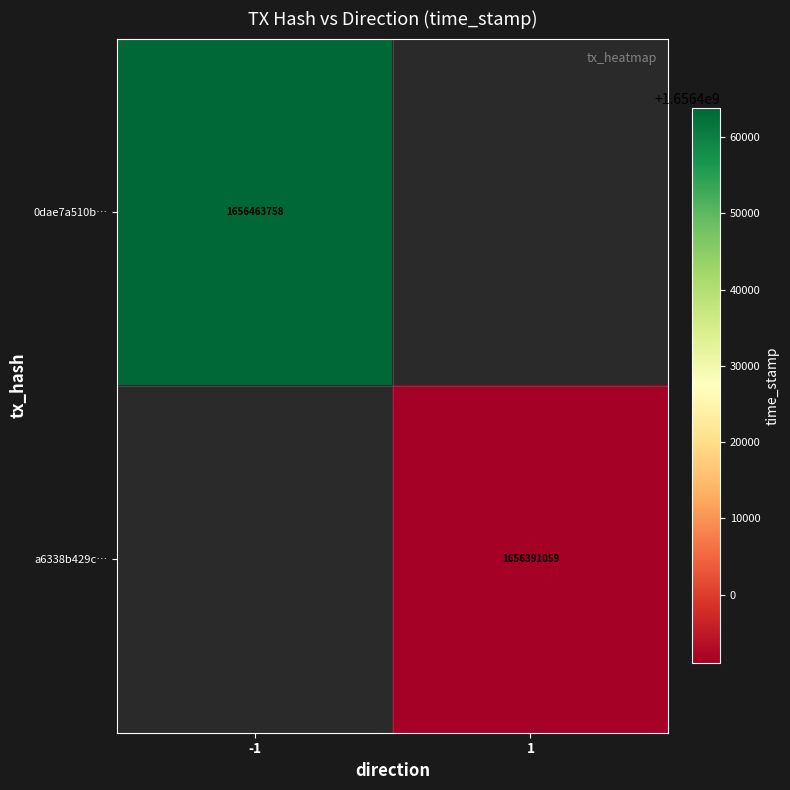

The 0dae7a510b… series shows 1656463758 at -1. True or false?

True